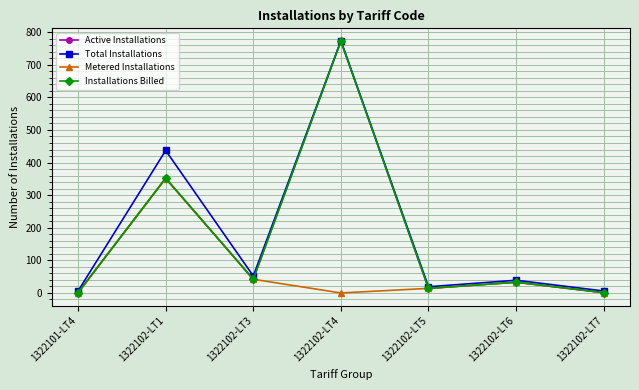

Does the chart have visible grid lines?

Yes